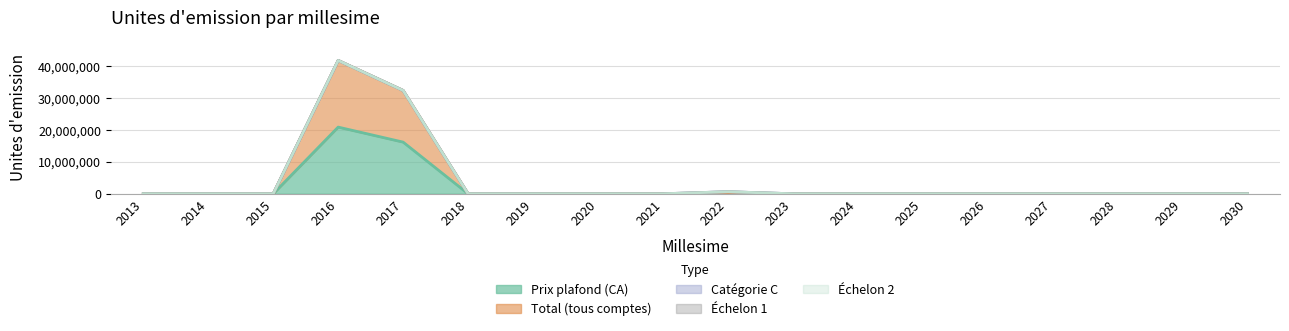

How many data points in Prix plafond (CA) are above 0?

2